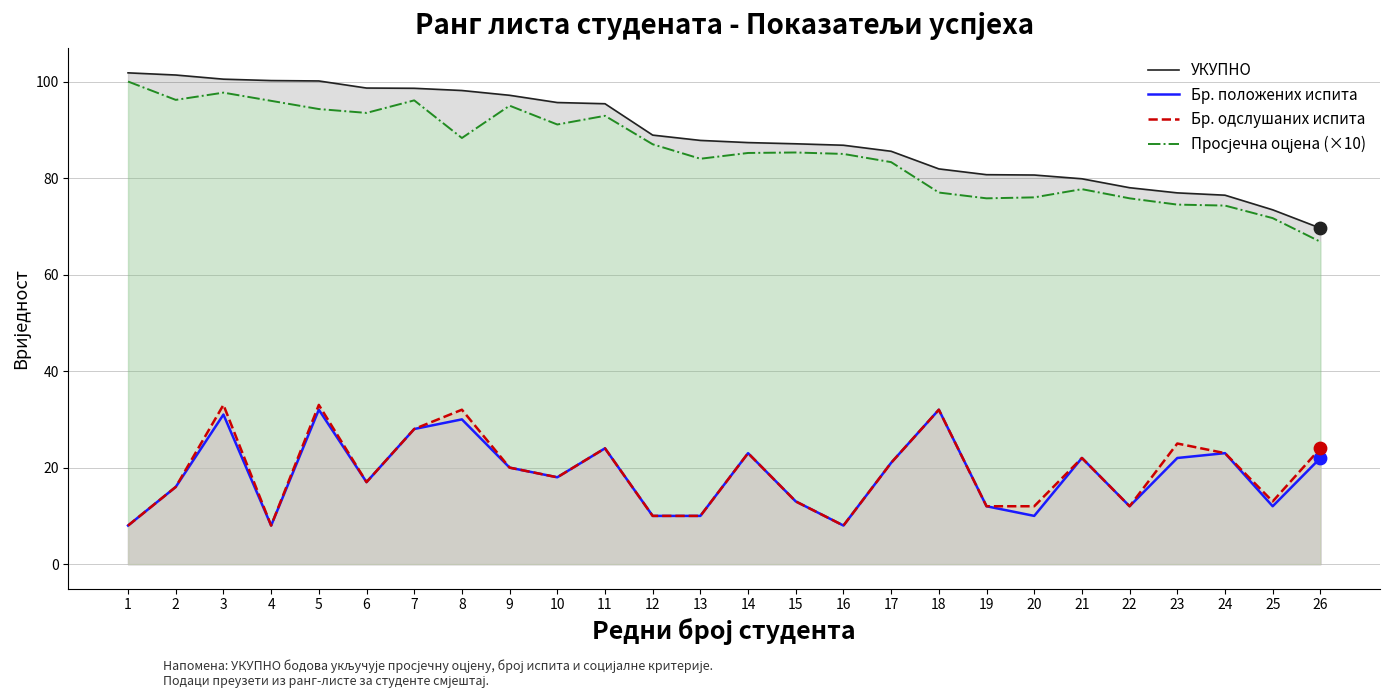

Which series contains the lowest Y value?

Бр. положених испита